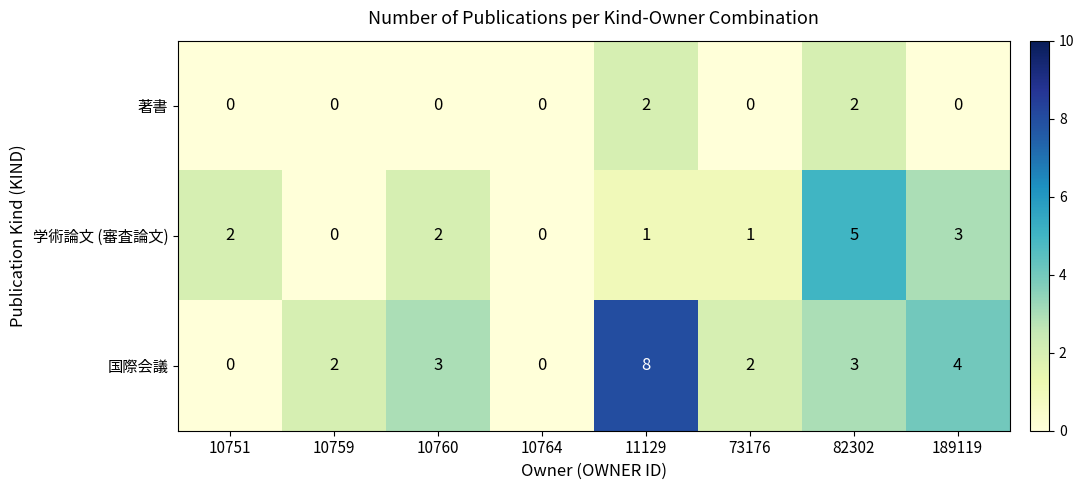

Where is 国際会議 nearest to the value 4?

189119